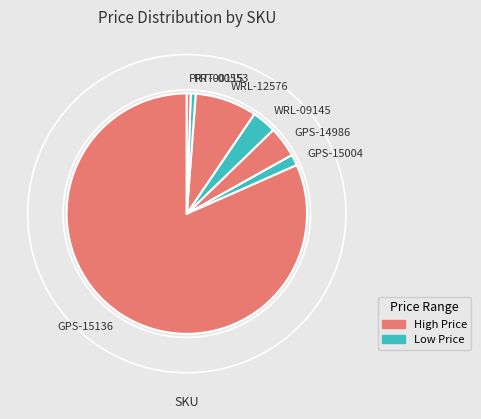

What is the largest slice in the pie chart?

GPS-15136